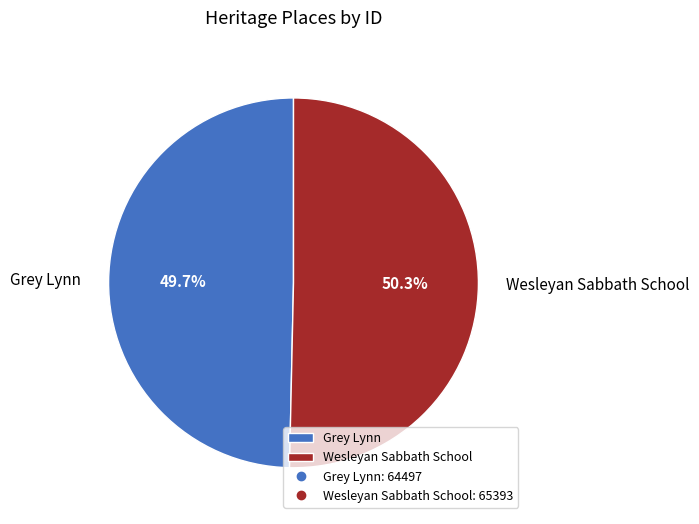

Does Wesleyan Sabbath School account for over 50% of the chart?

Yes